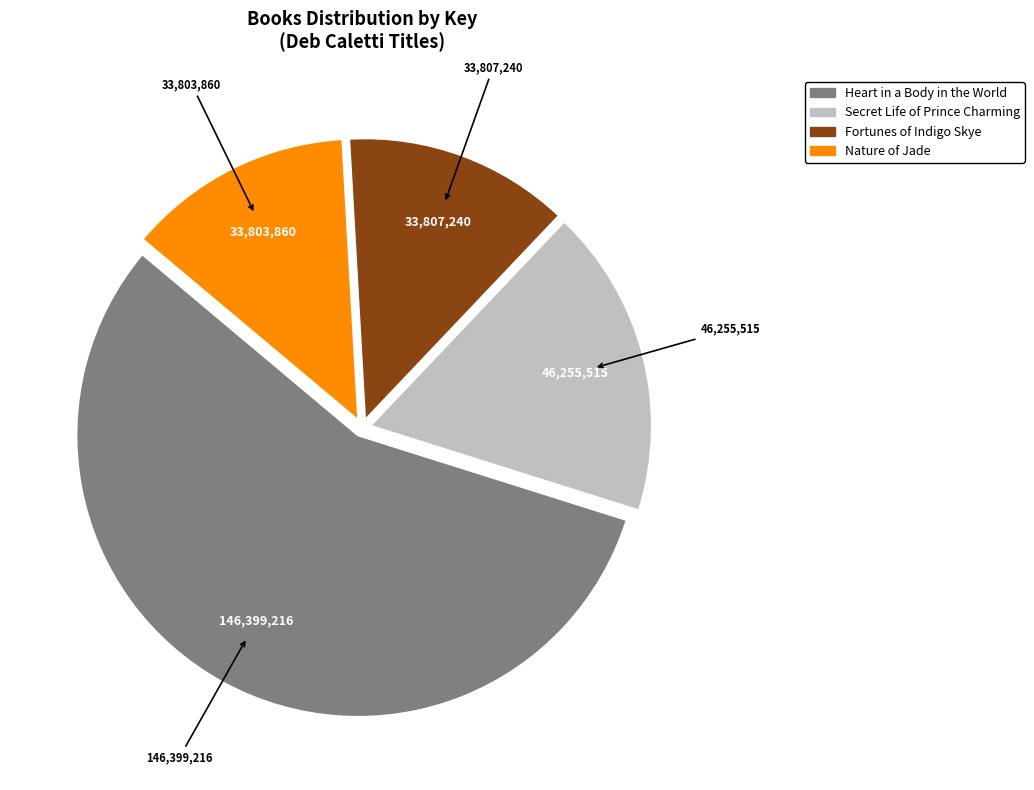

What is the largest slice in the pie chart?

Heart in a Body in the World